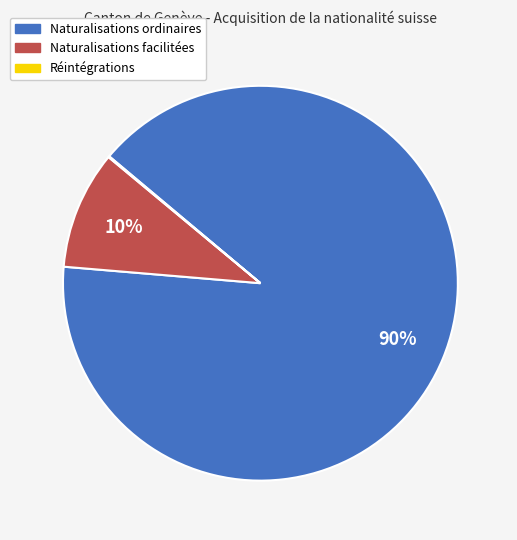

To the nearest percent, what is the combined percentage of Naturalisations ordinaires and Naturalisations facilitées?

100%